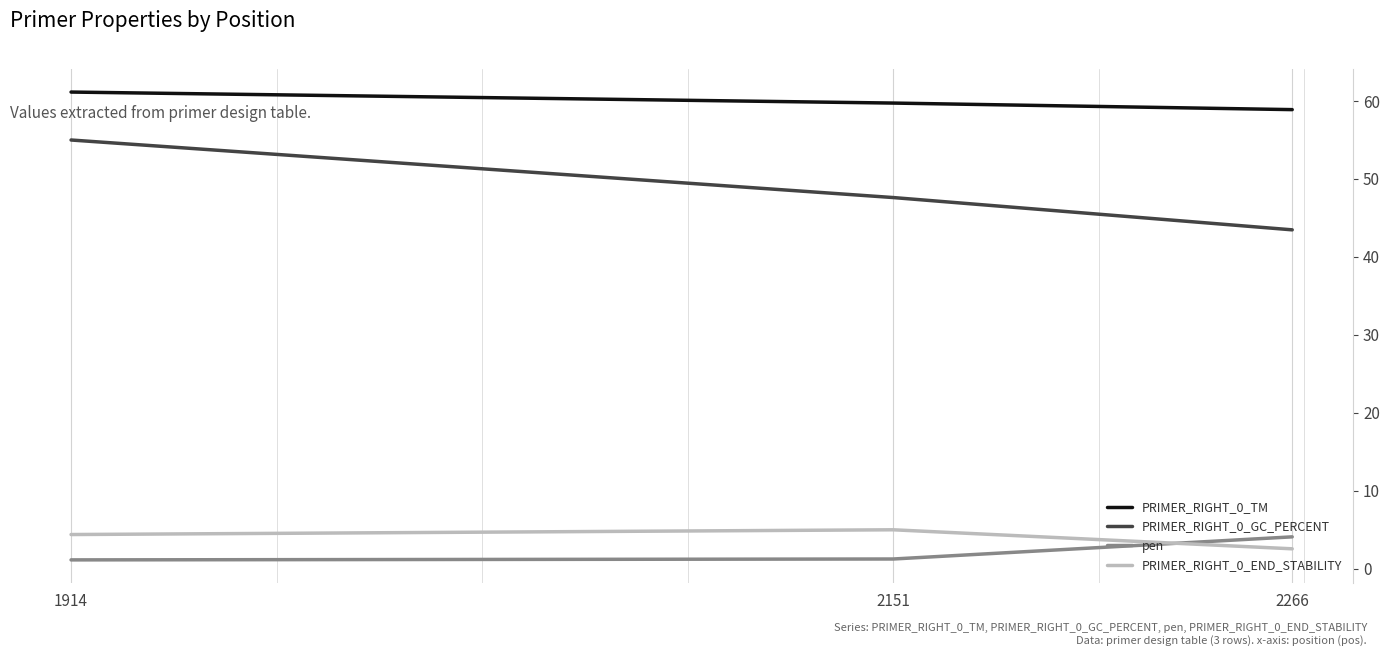

What is the highest value of the PRIMER_RIGHT_0_END_STABILITY series?

5.0